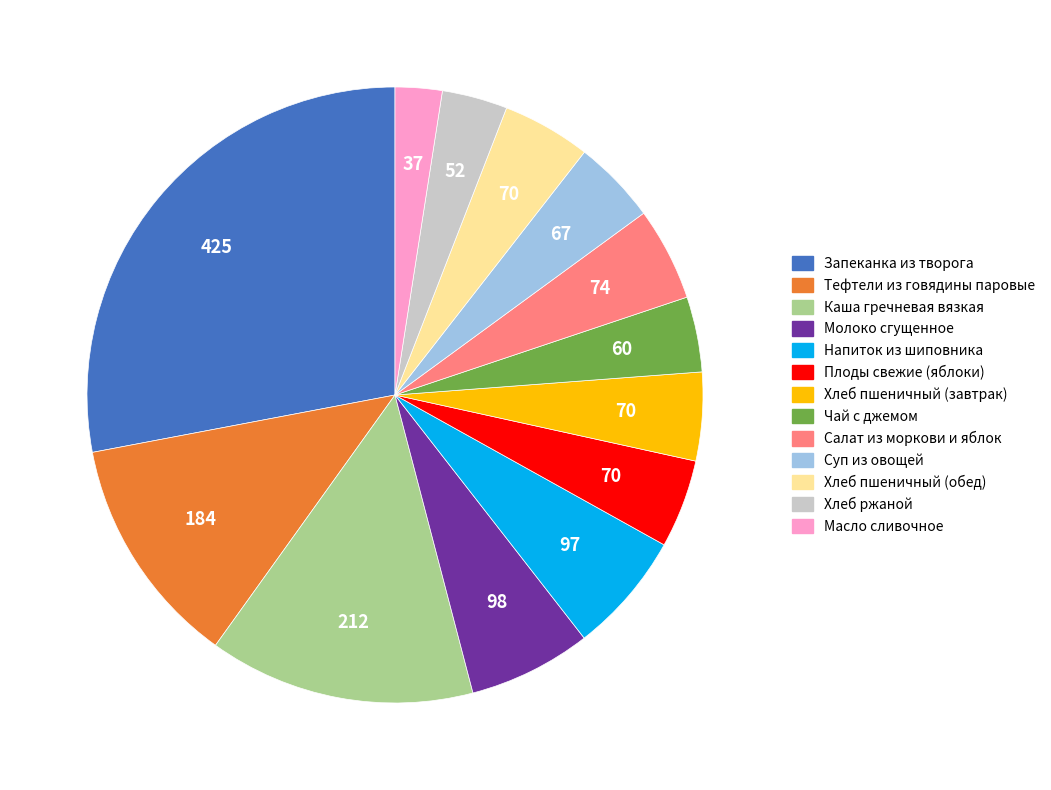

Is the sum of Салат из моркови и яблок and Молоко сгущенное greater than half?

No